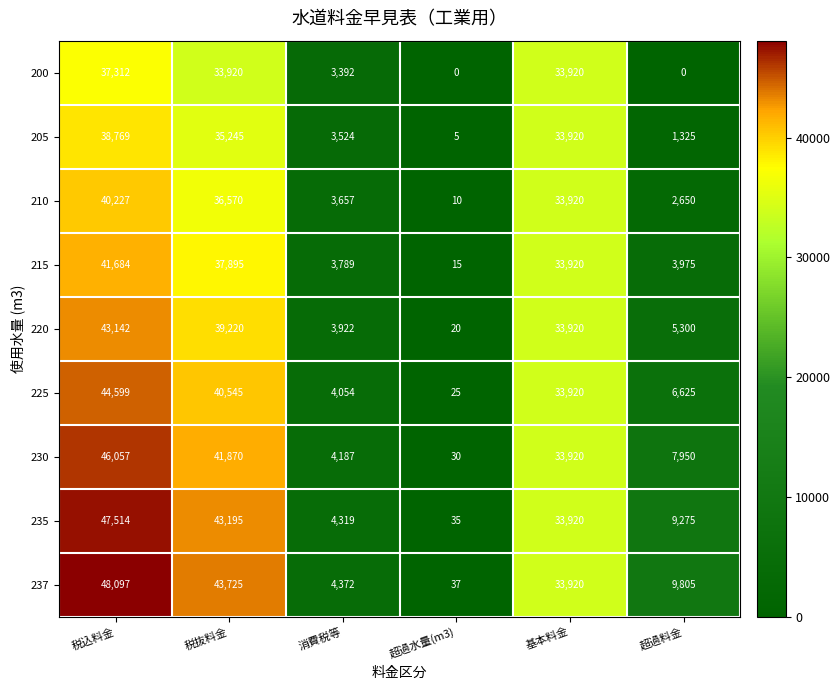

What is the sum of the 205 values at 税込料金 and 基本料金?

72689